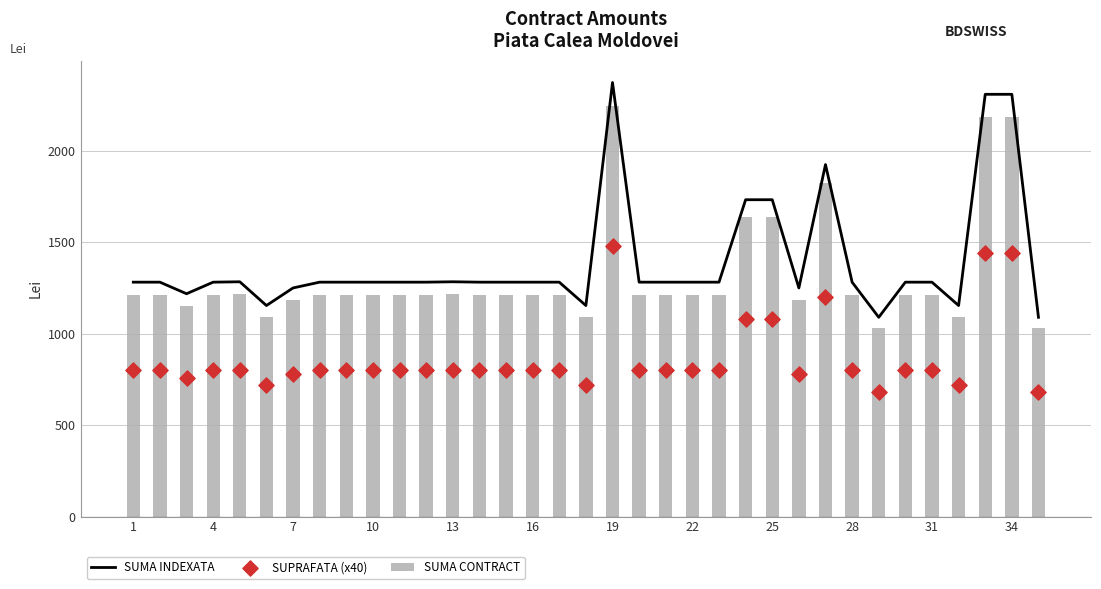

What are all the series names shown in the legend?

SUMA INDEXATA, SUMA CONTRACT, SUPRAFATA (x40)